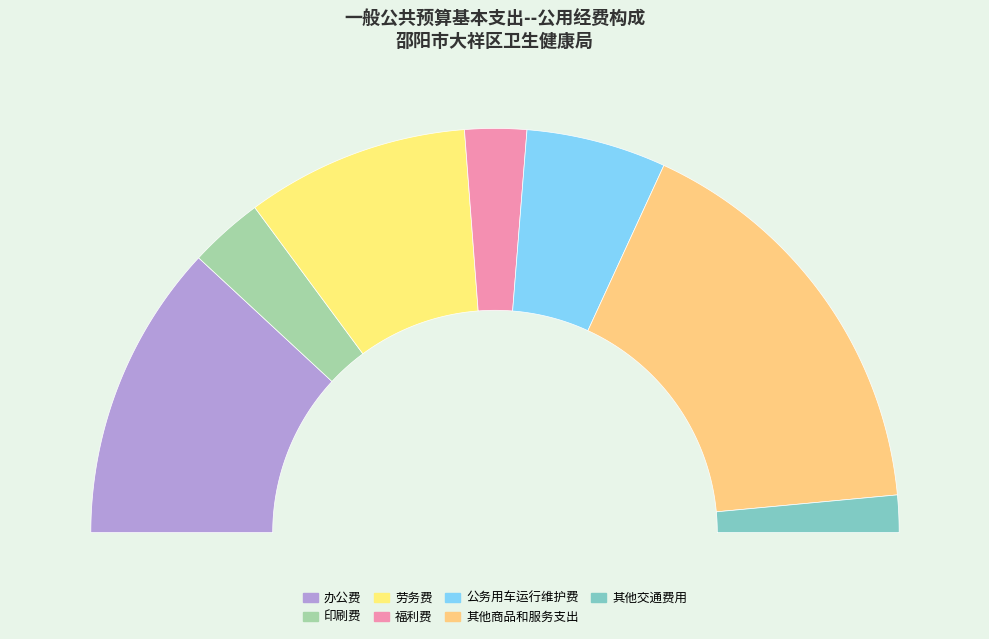

To the nearest percent, what is the difference between the largest and smallest slice percentages?

30%